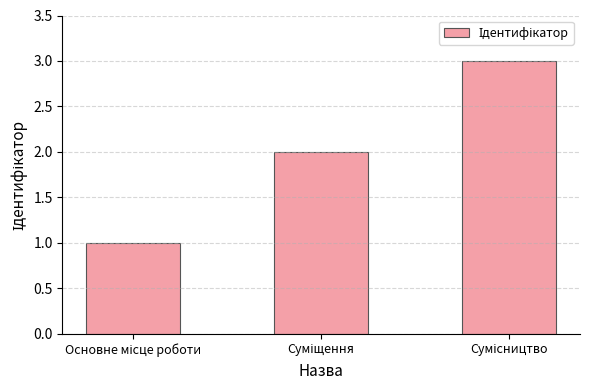

What is the maximum value shown in the chart?

3